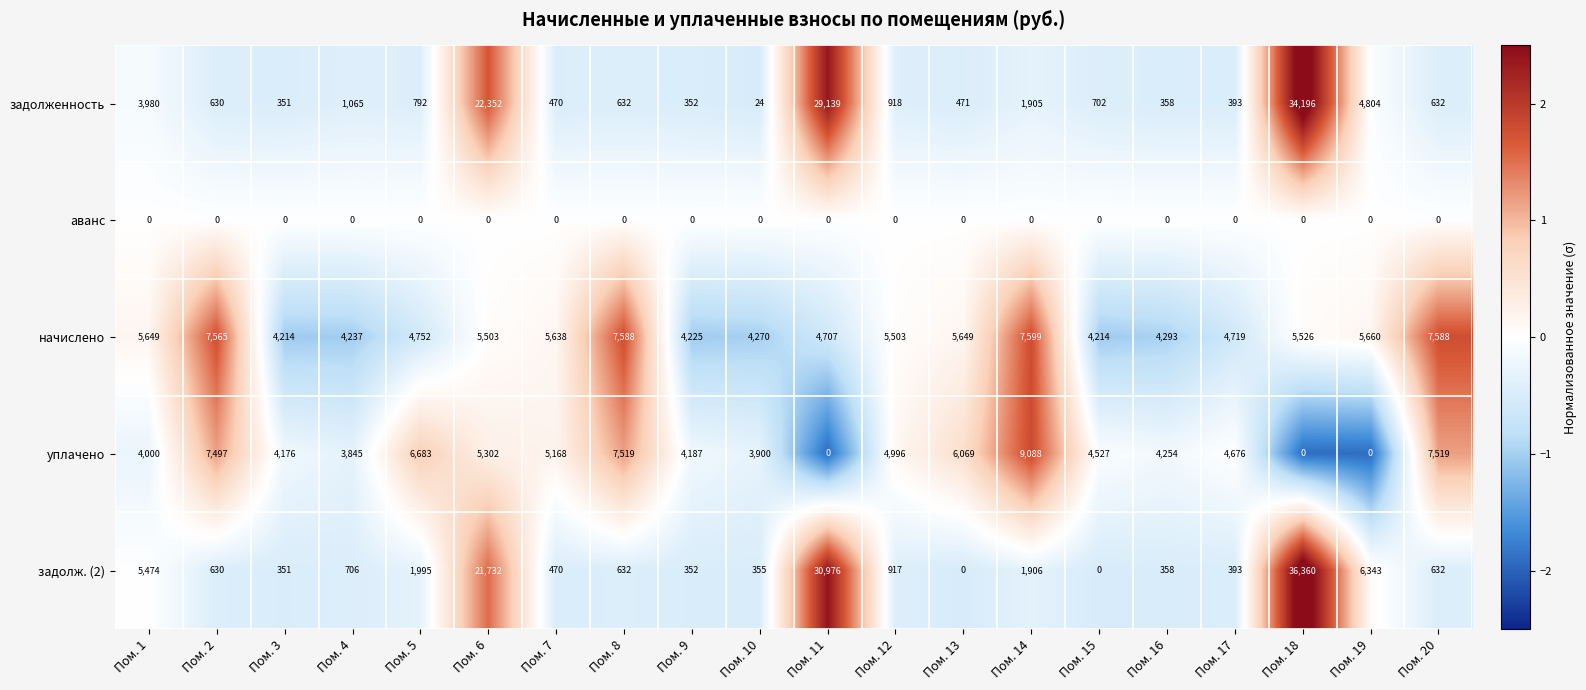

Which series changed the most between Пом. 19 and Пом. 20?

уплачено